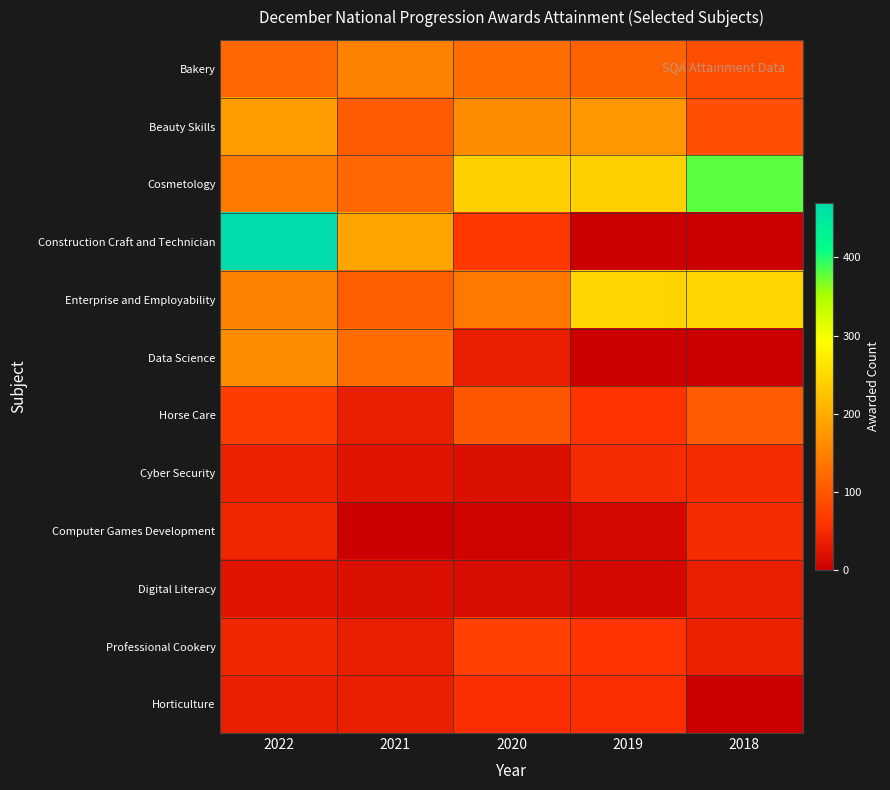

How many data points does each series have?

5